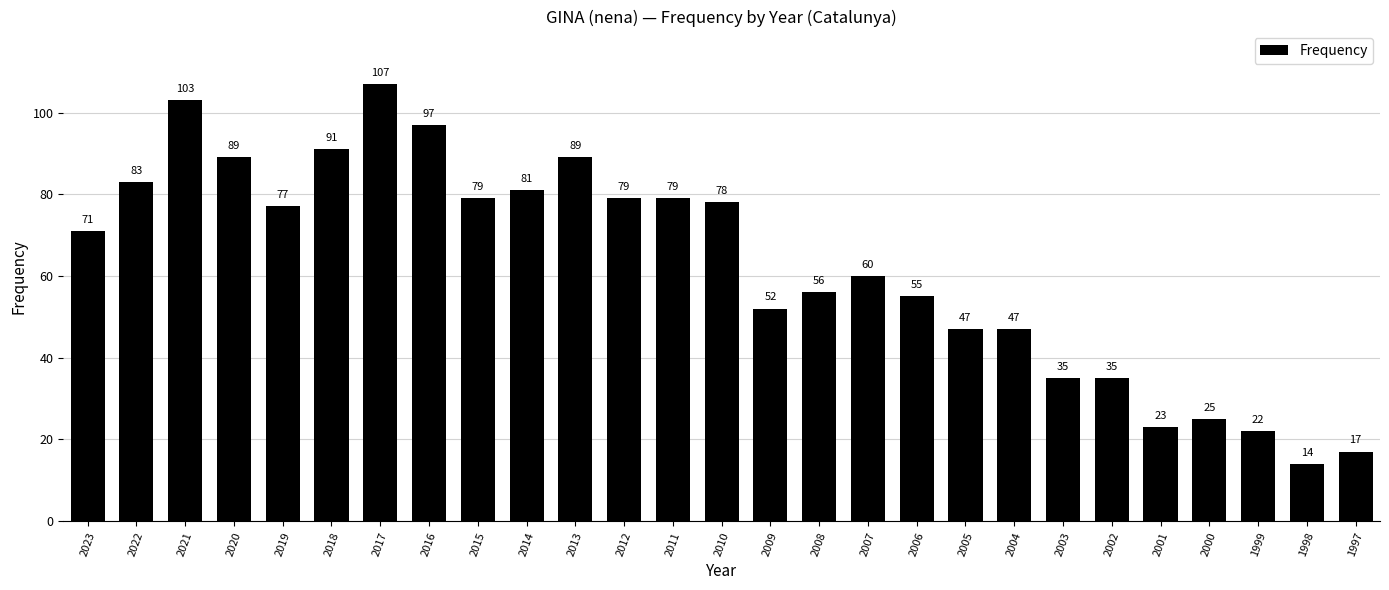

What is the value of the 27th bar from the left?

17